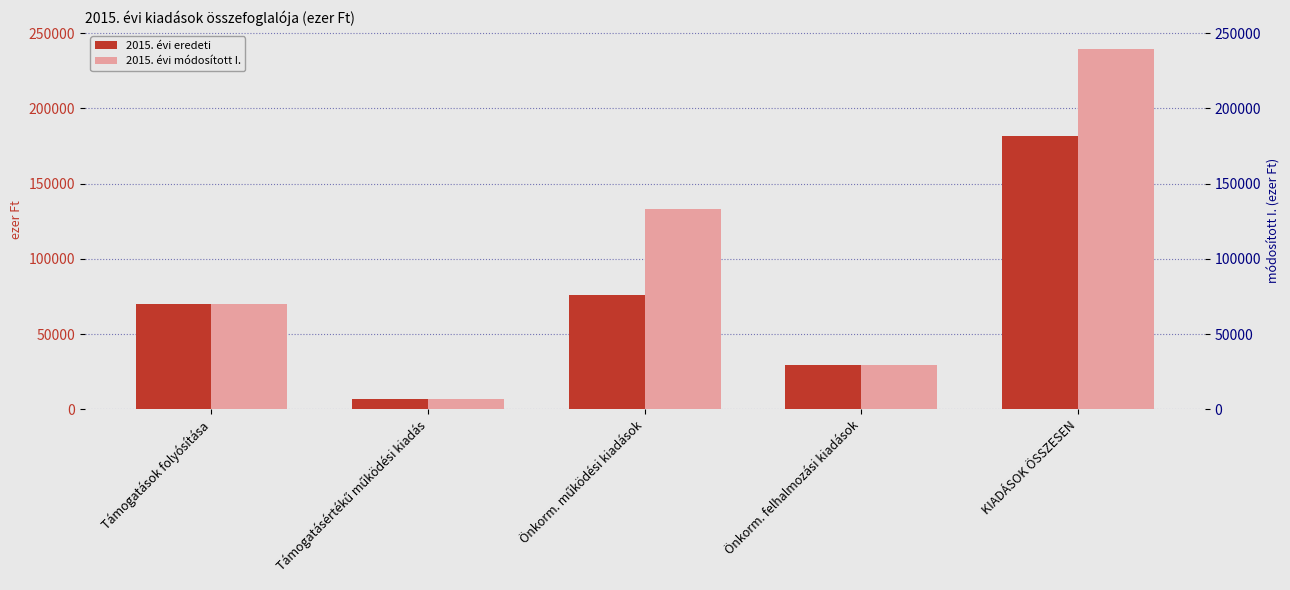

What is the value of the 2015. évi módosított I. bar at the 3rd from the left?

133215